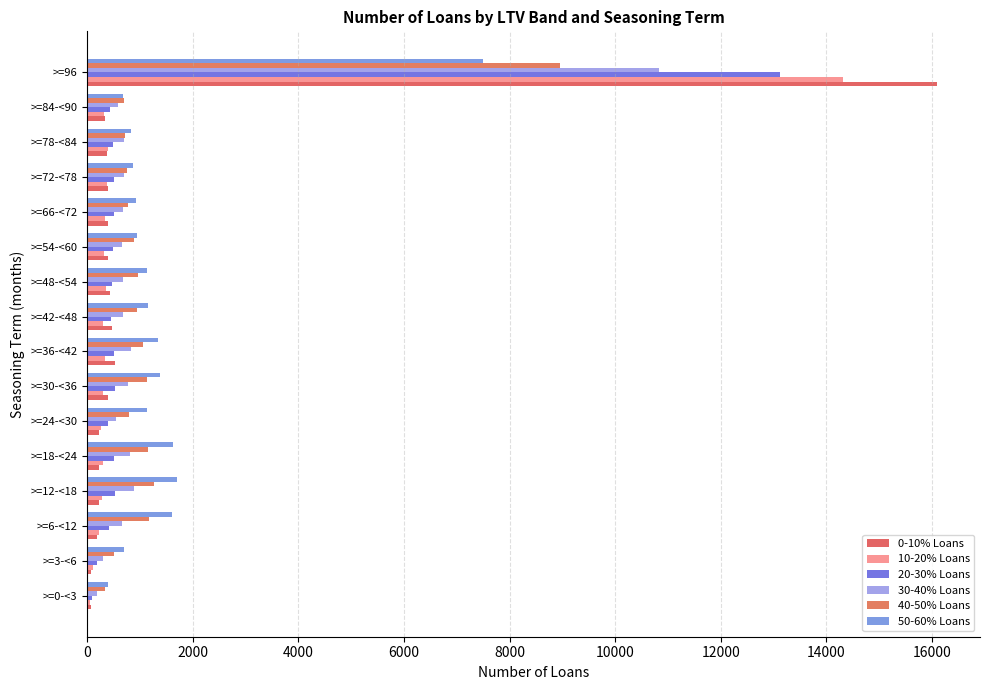

How many categories are shown in the chart?

16